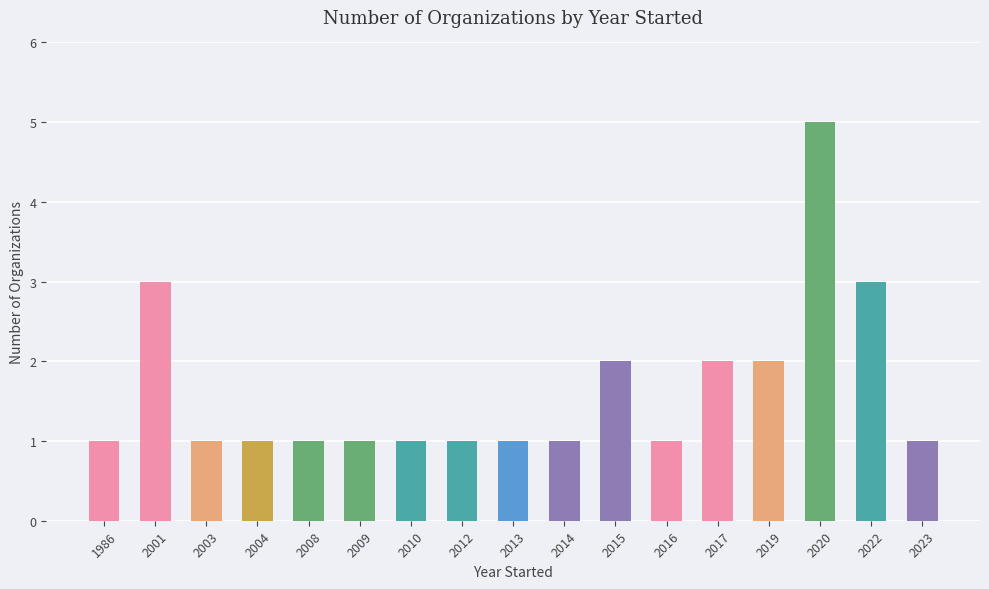

At which category does the chart reach its peak across all series?

2020